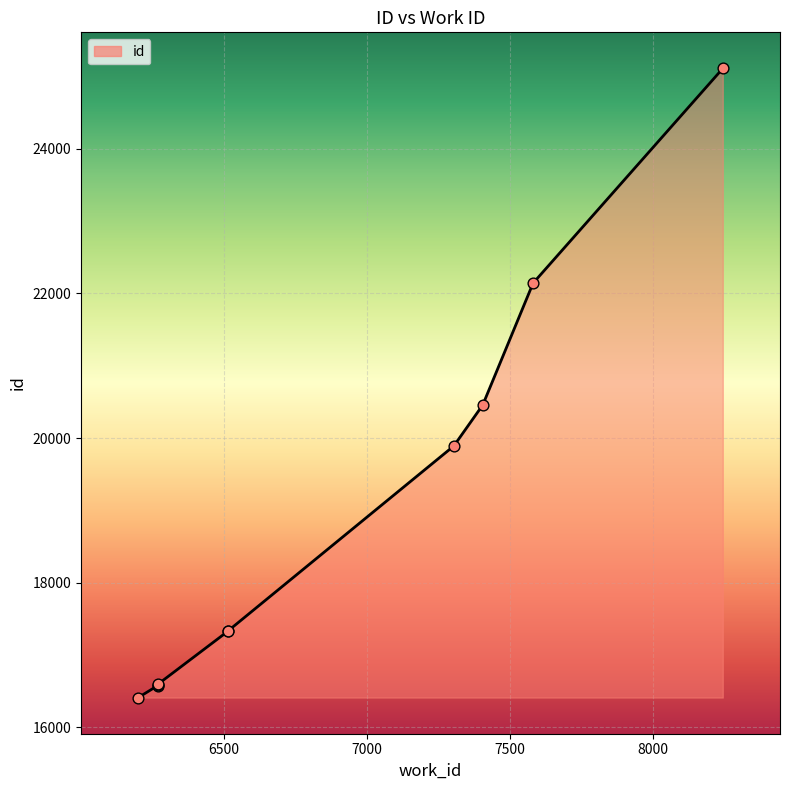

Approximately how many times larger is the value at 7582 compared to 6270?

1.3